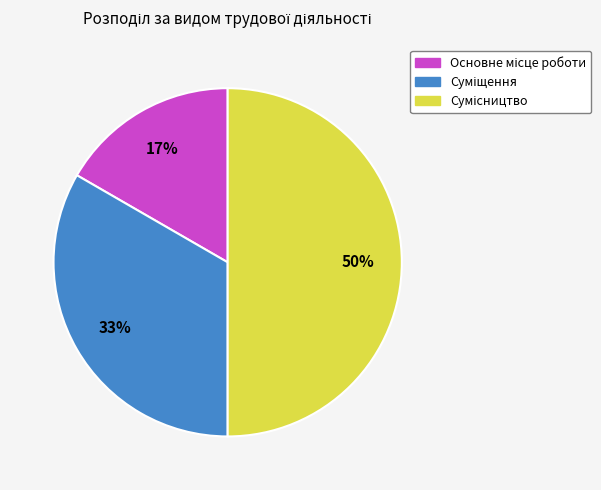

How many segments does this pie chart have?

3